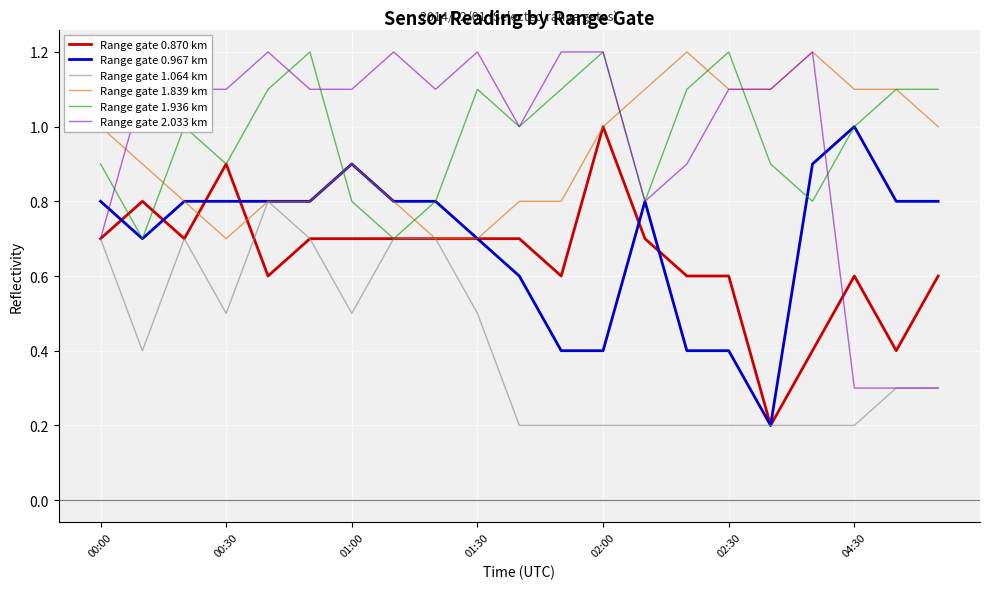

What is the maximum value shown in the chart?

1.2